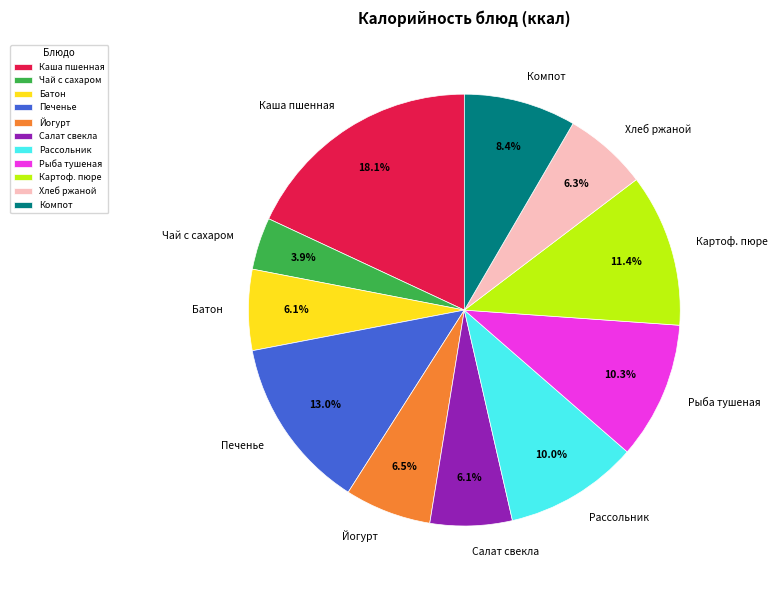

How much of the chart is everything except Батон?

93.9%